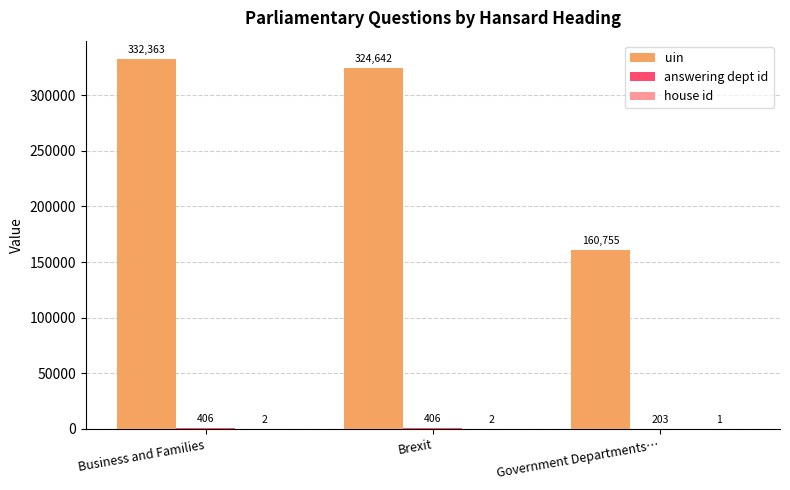

What is the sum of all uin values?

817760